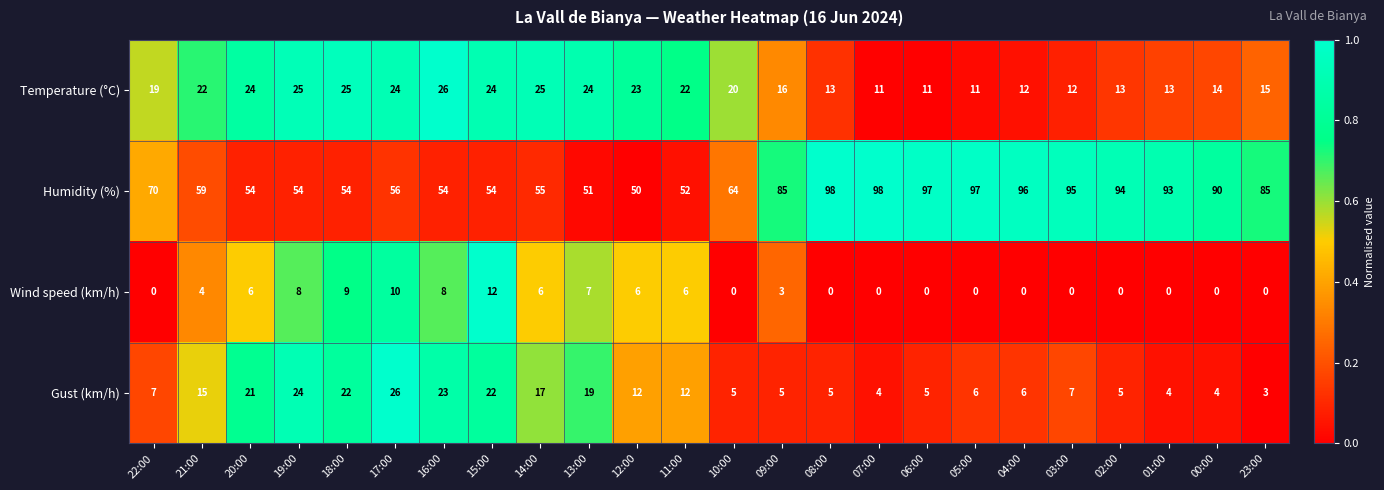

How many categories are shown in the chart?

24